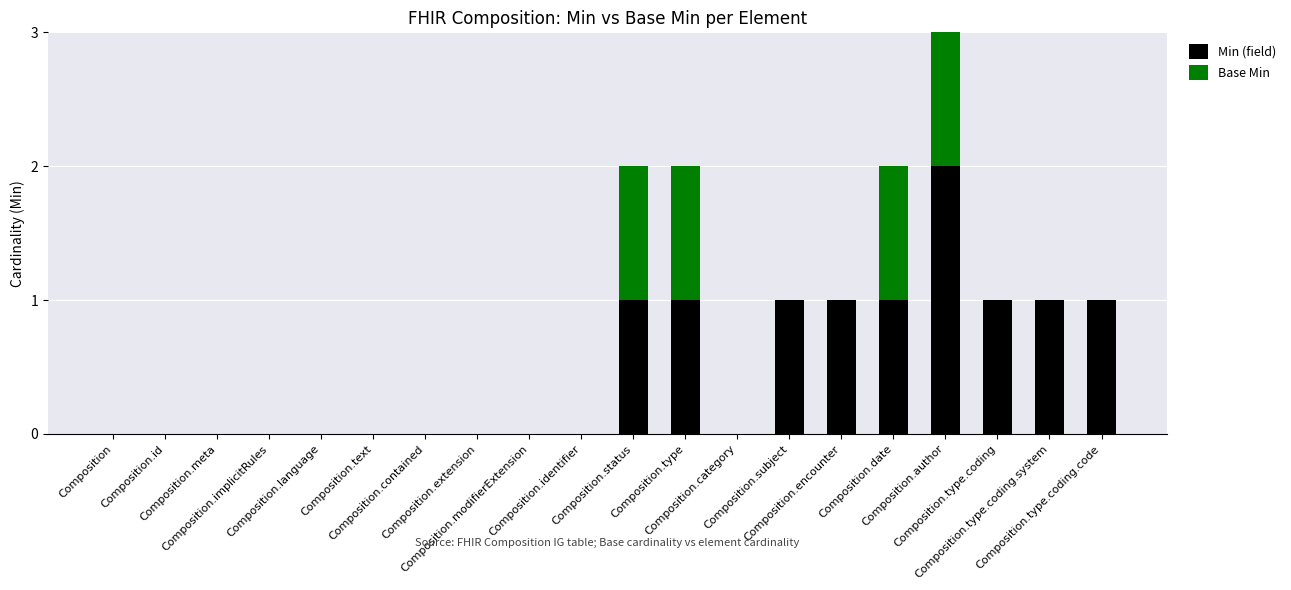

Rank the series at Composition from lowest to highest value.

Min (field), Base Min